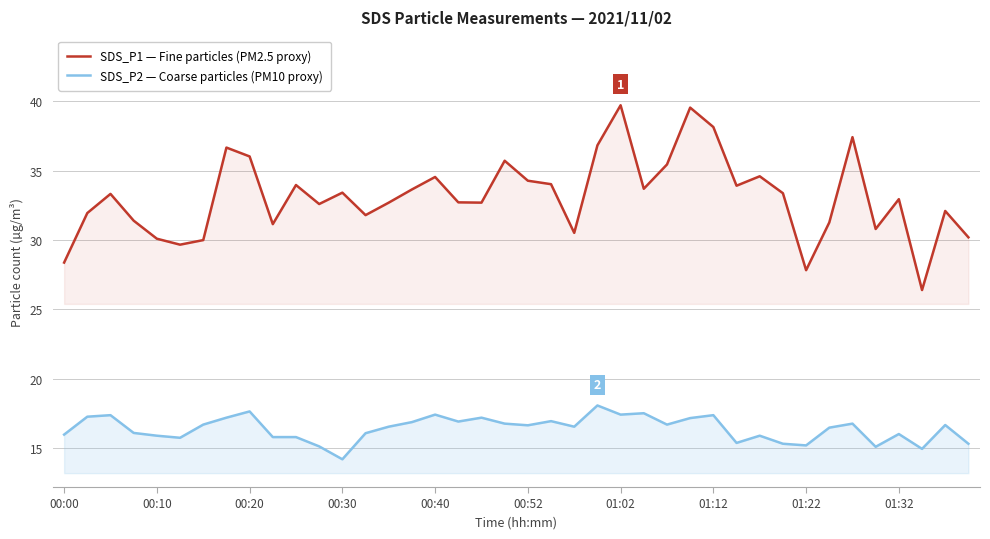

What value does the SDS_P1 — Fine particles (PM2.5 proxy) series have at 00:20?

36.0